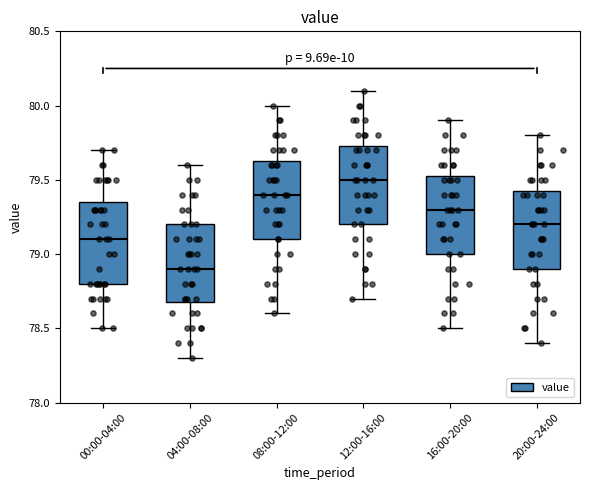

Reading left to right, read every box against the y-axis: the position of its median line, the range the box covers, and the ends of its whiskers. The values are not printed on the chart, so give them approximately, as read against the axis.

00:00-04:00: median 79.10, box 78.80 to 79.35, whiskers 78.50 to 79.70
04:00-08:00: median 78.90, box 78.70 to 79.20, whiskers 78.30 to 79.60
08:00-12:00: median 79.40, box 79.10 to 79.65, whiskers 78.60 to 80.00
12:00-16:00: median 79.50, box 79.20 to 79.75, whiskers 78.70 to 80.10
16:00-20:00: median 79.30, box 79.00 to 79.55, whiskers 78.50 to 79.90
20:00-24:00: median 79.20, box 78.90 to 79.45, whiskers 78.40 to 79.80